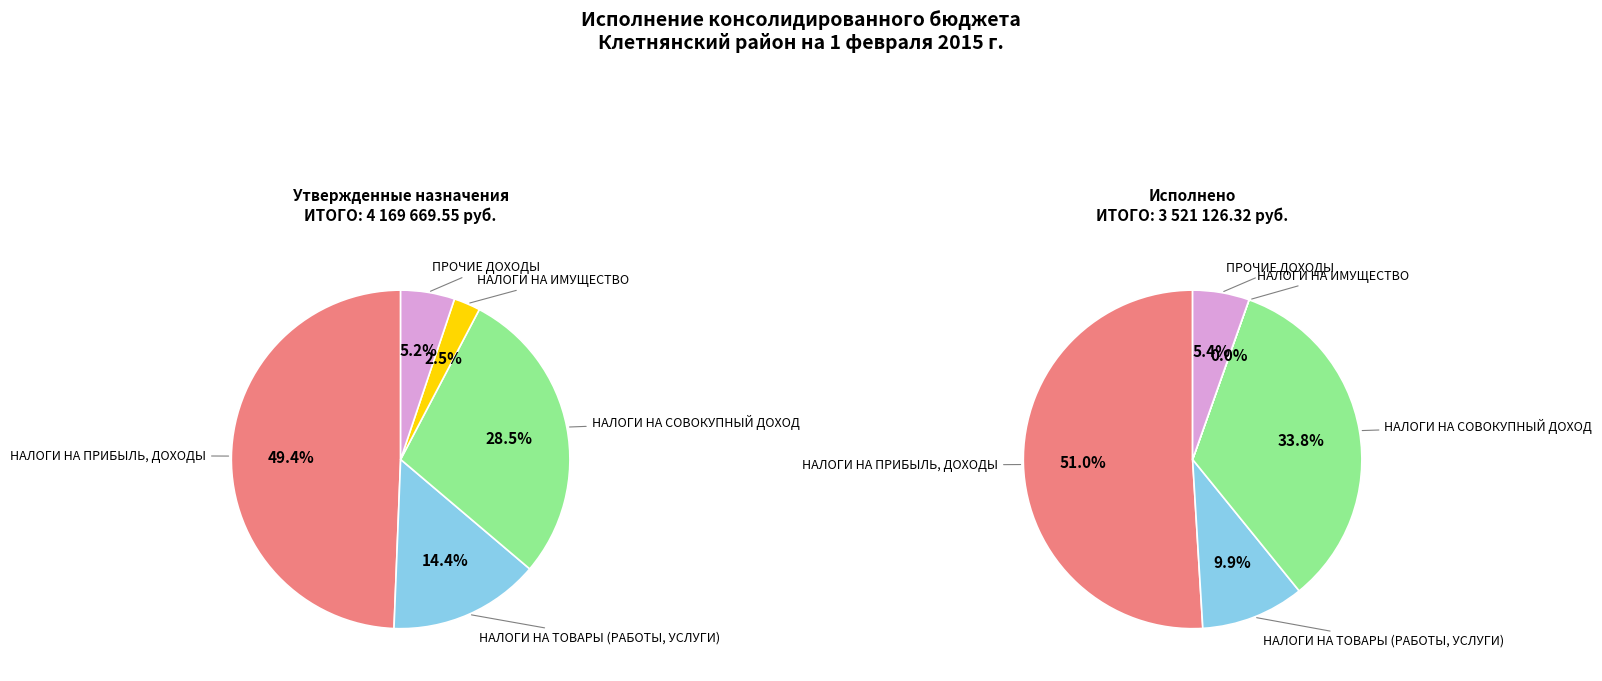

Does any single category account for the majority?

No